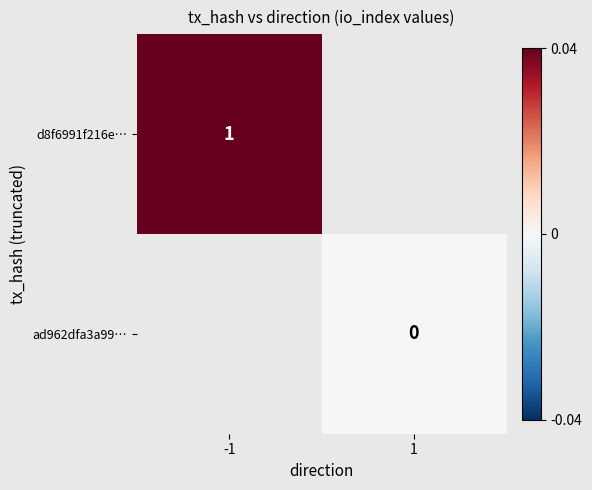

The value of d8f6991f216e… at -1 is 1. True or false?

True